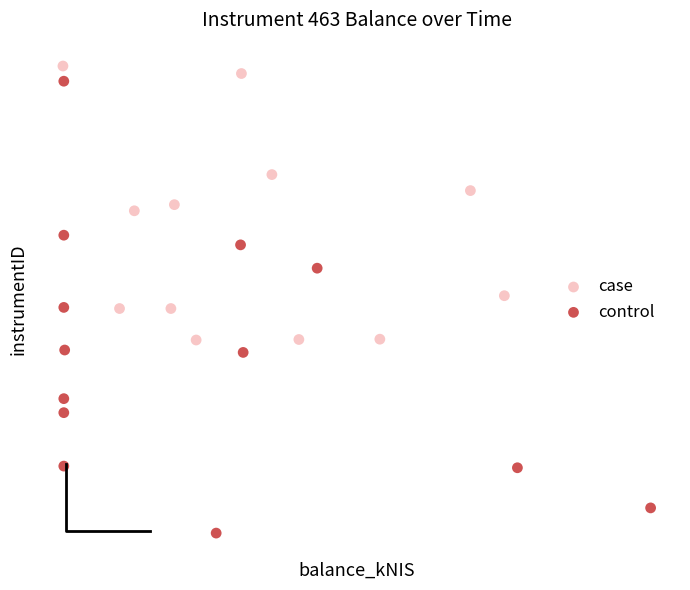

Which series contains the highest Y value?

case